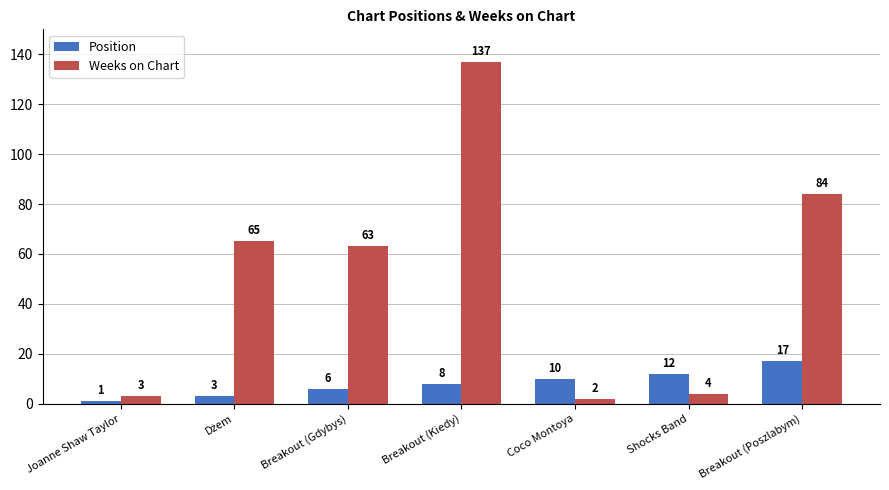

List the series in order of their overall mean, lowest first.

Position, Weeks on Chart